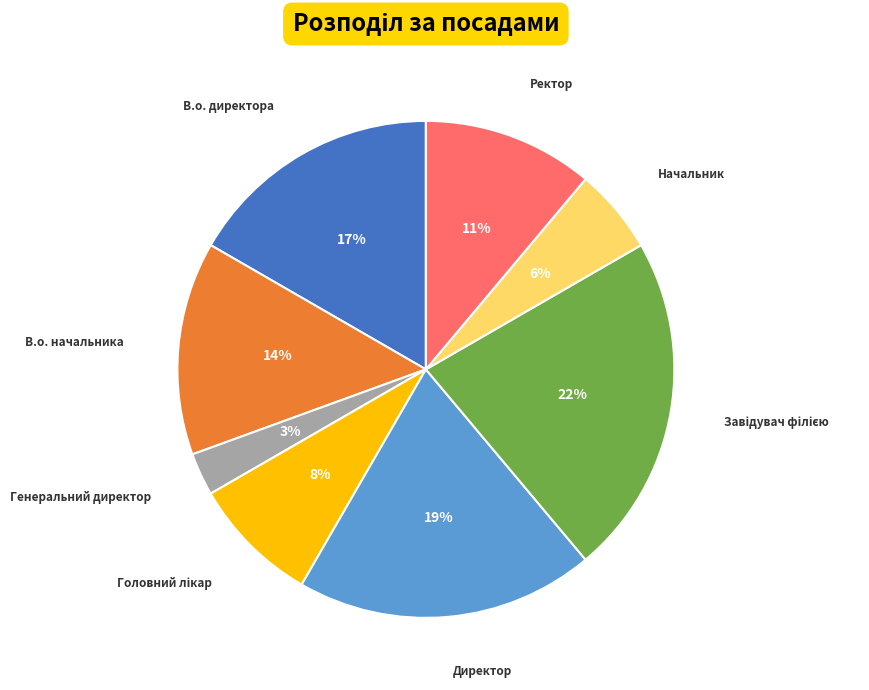

To the nearest percent, what portion does Ректор represent?

11%